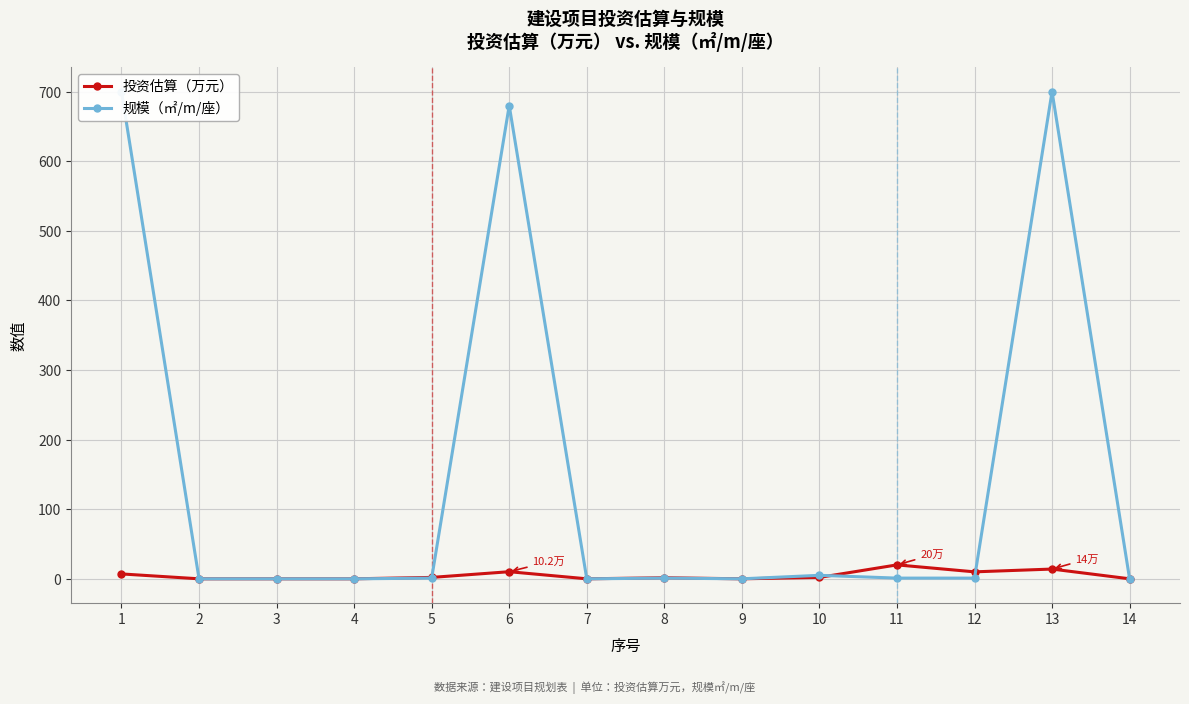

What is the highest value of the 投资估算（万元） series?

20.0